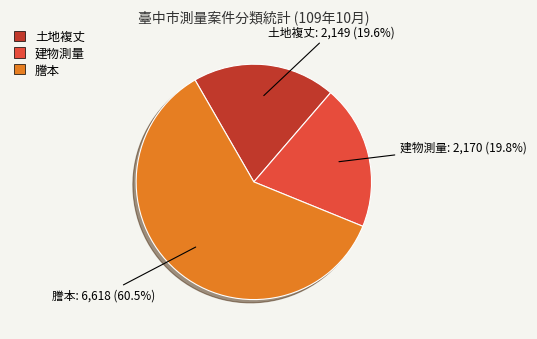

To the nearest percent, what percentage of the pie is 土地複丈?

20%